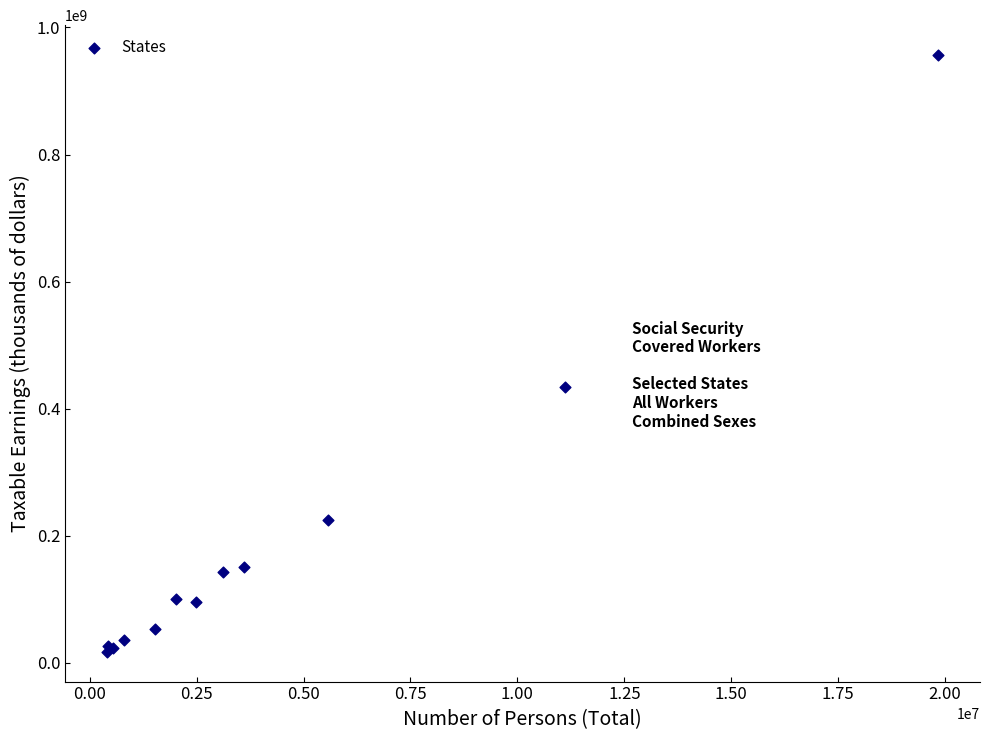

What Y value in the scatter plot is closest to 487112088?

433903007